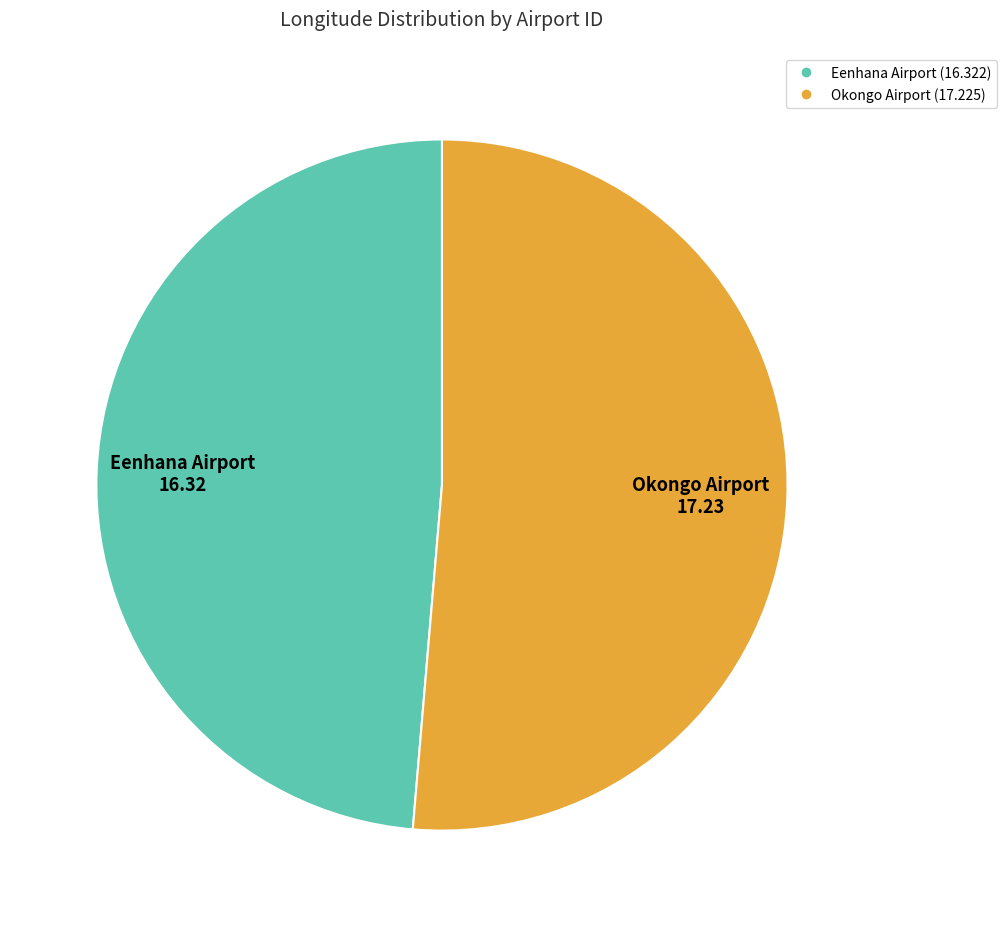

Does any single category account for the majority?

Yes